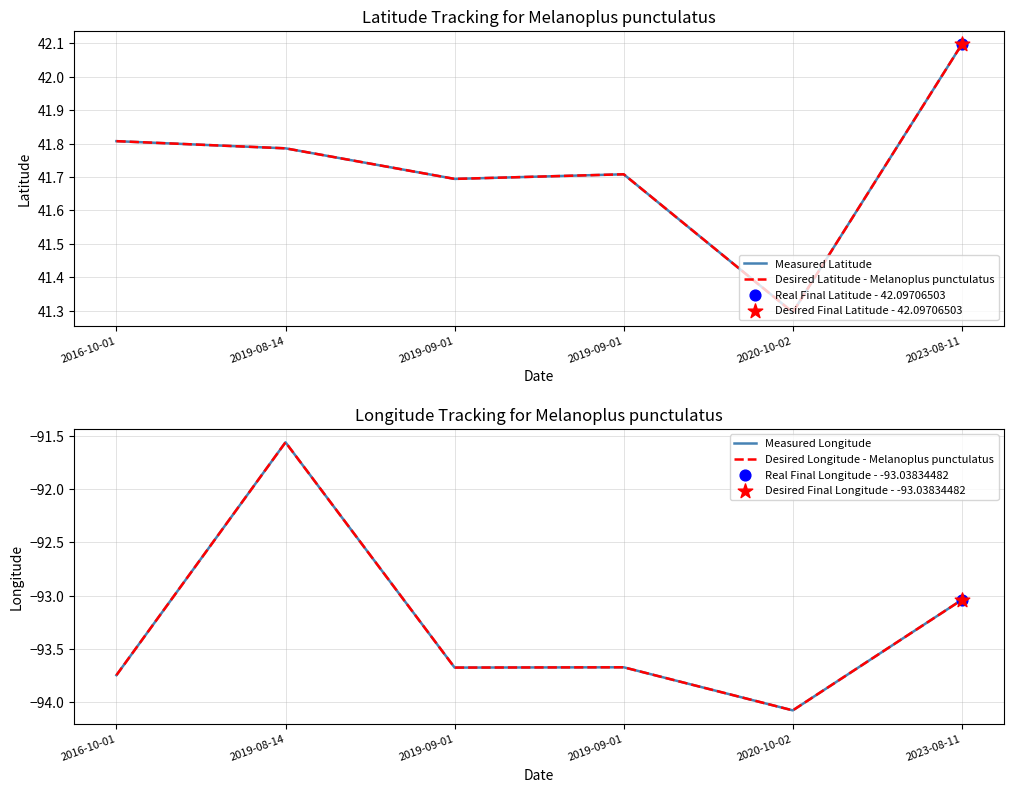

What are all the series names shown in the legend?

Measured Latitude, Desired Latitude - Melanoplus punctulatus, Measured Longitude, Desired Longitude - Melanoplus punctulatus